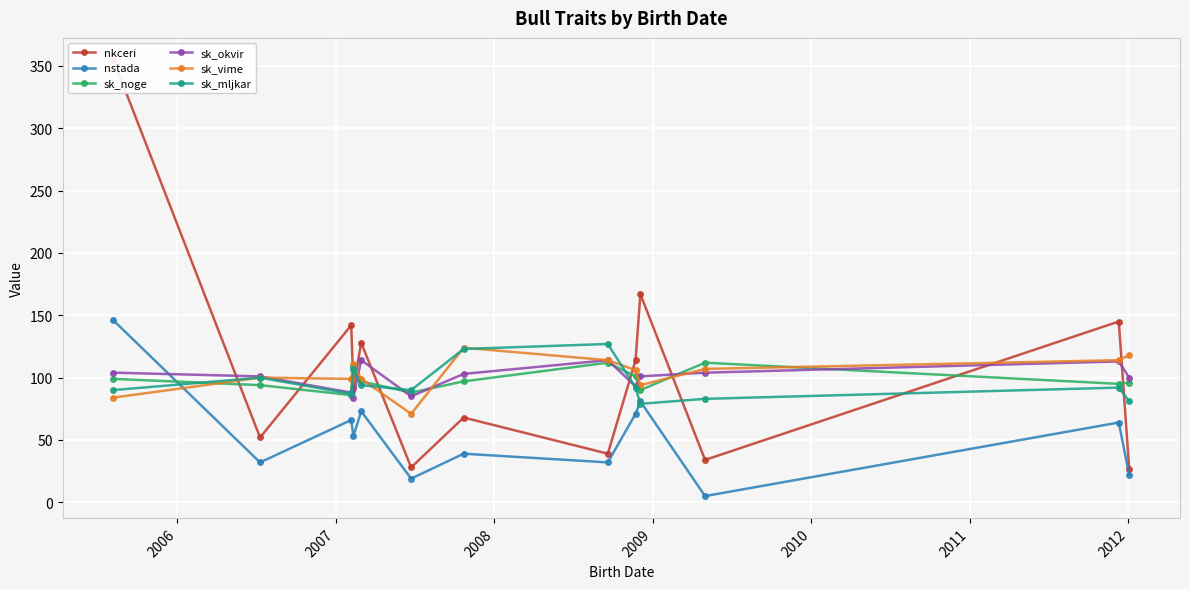

How many distinct data groups are displayed?

6